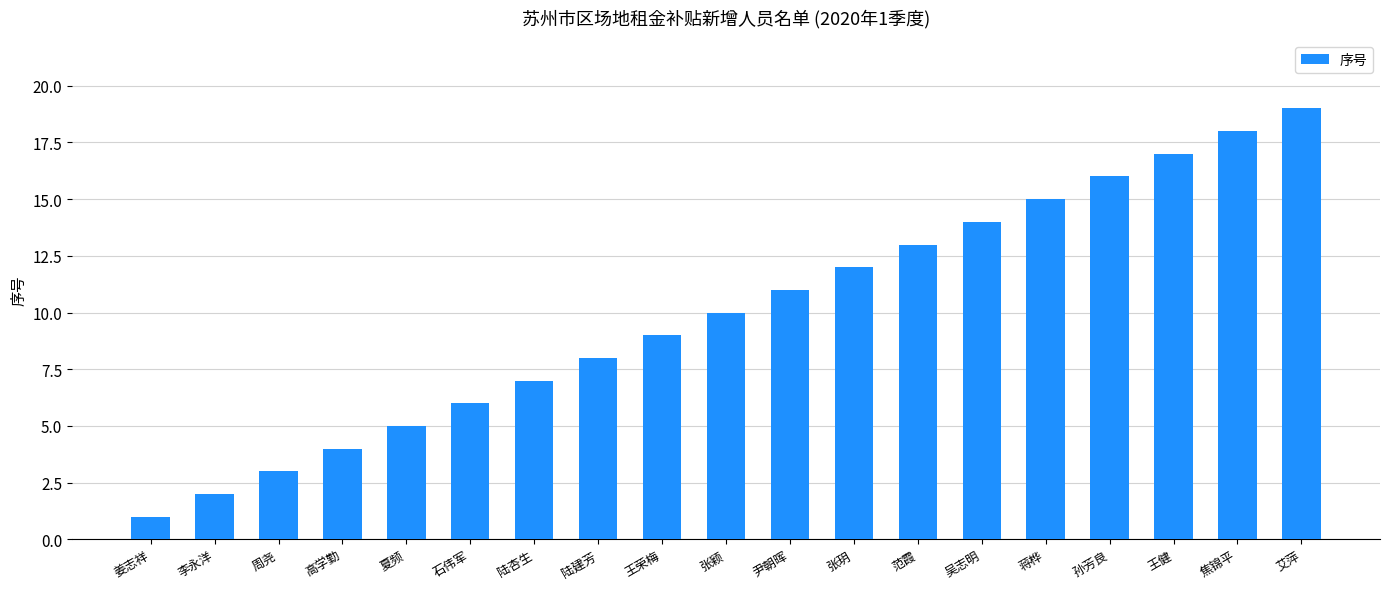

The chart shows a value of 3 at 周尧. True or false?

True